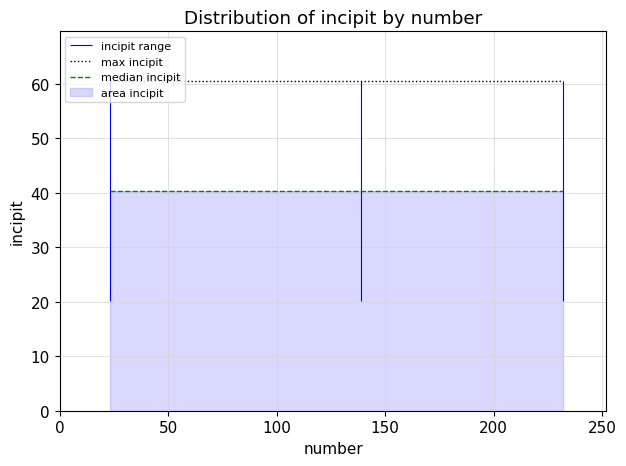

Reading right to left, list all the values displayed in this chart.

max incipit: 60.5	60.5	60.5
median incipit: 40.4	40.4	40.4